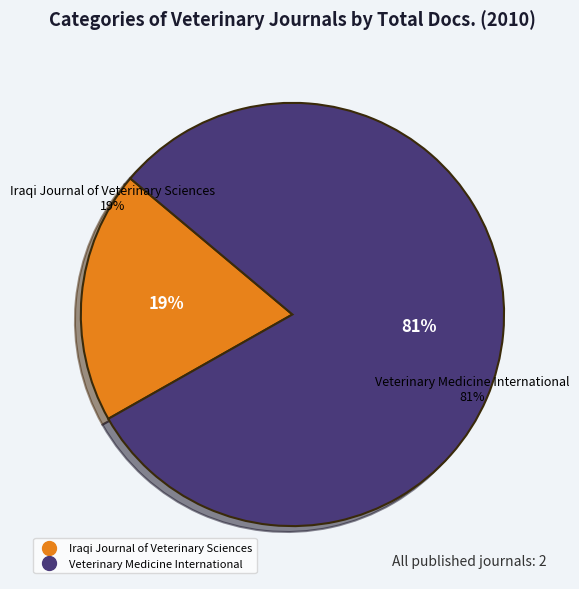

Count the number of slices in the pie.

2